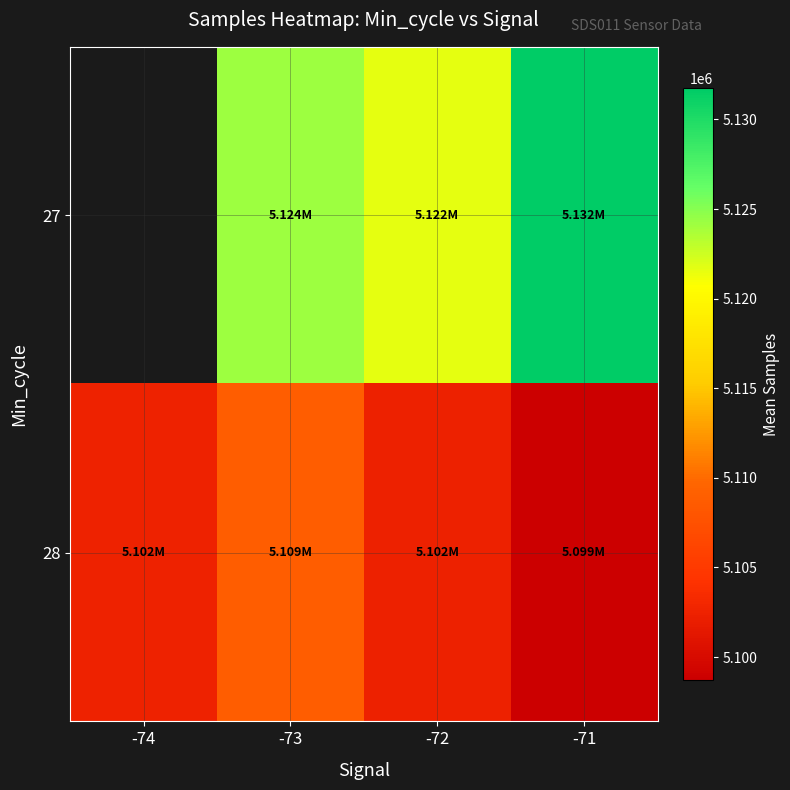

Is the value of 28 at -74 greater than the value of 27 at -72?

No